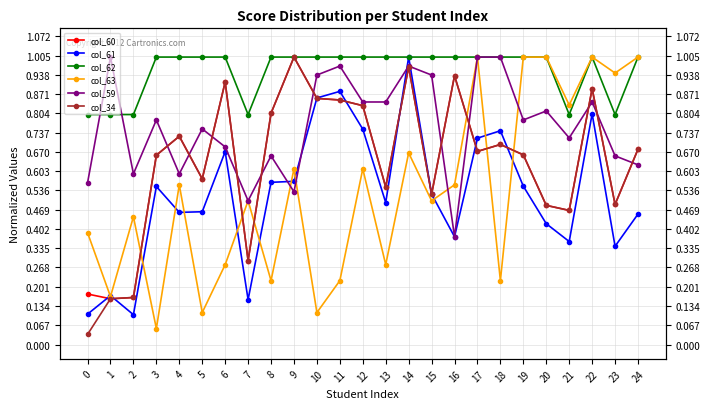

Rank the series at 16 from highest to lowest value.

col_62, col_60, col_34, col_63, col_59, col_61